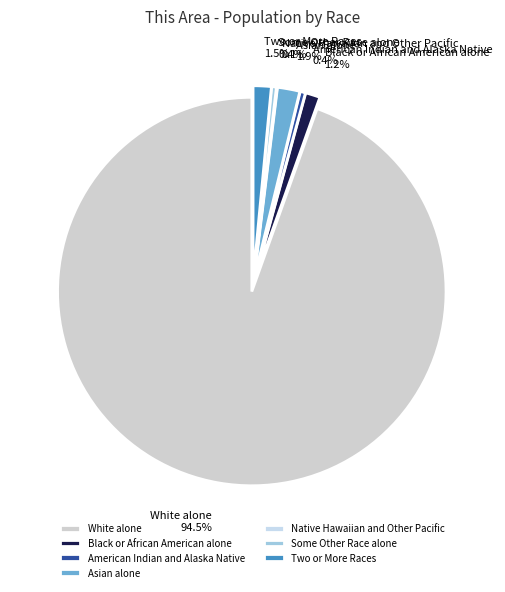

Which has a higher value, Asian alone 1.9% or Some Other Race alone 0.4%?

Asian alone 1.9%